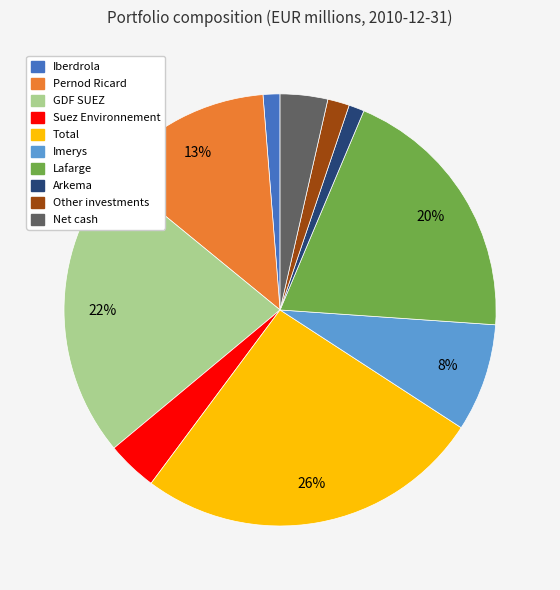

Do Pernod Ricard and Suez Environnement together represent more than half of the pie?

No